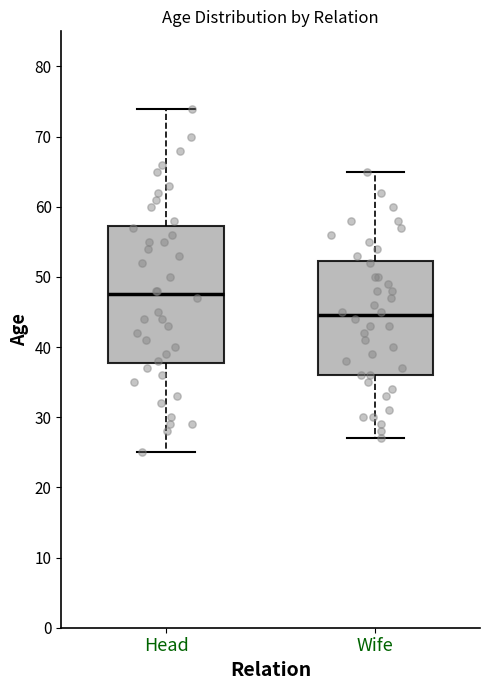

Reading left to right, transcribe this box plot: for each box, give where its median line is, the range the box spans, and where its two whiskers end, as read against the y-axis. The values are not printed on the chart, so give them approximately, as read against the axis.

Head: median 48, box 38 to 57, whiskers 25 to 74
Wife: median 45, box 36 to 52, whiskers 27 to 65